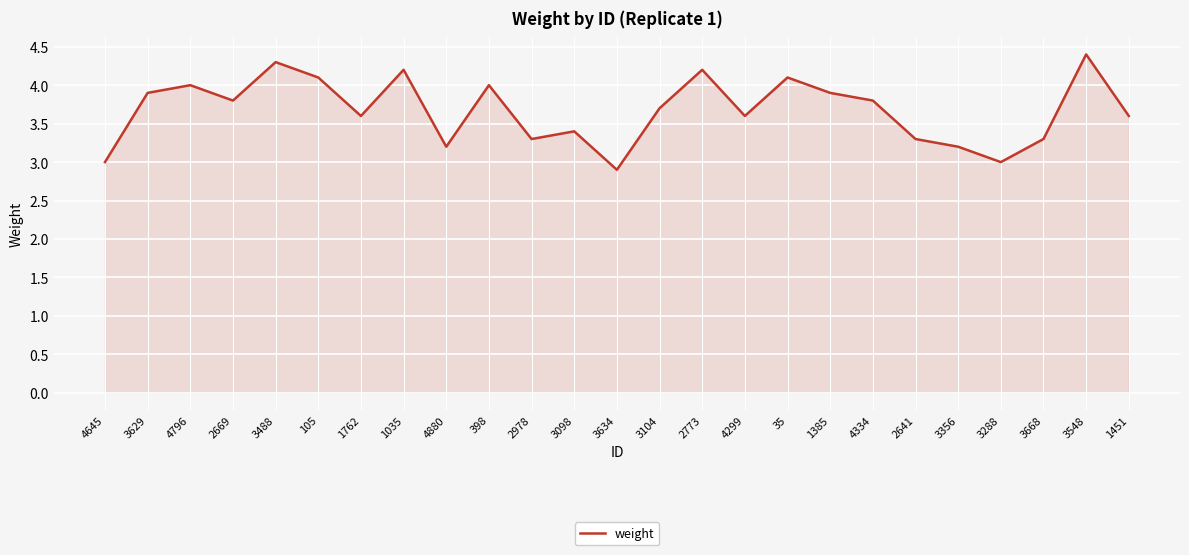

At which category does the data reach its first local valley?

2669